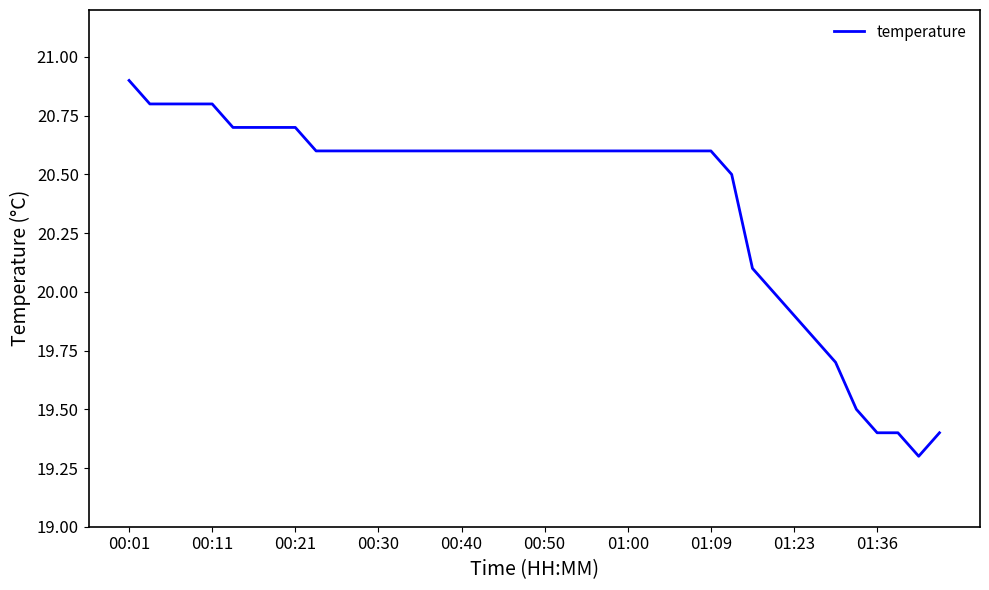

At which category does the chart reach its peak across all series?

00:01